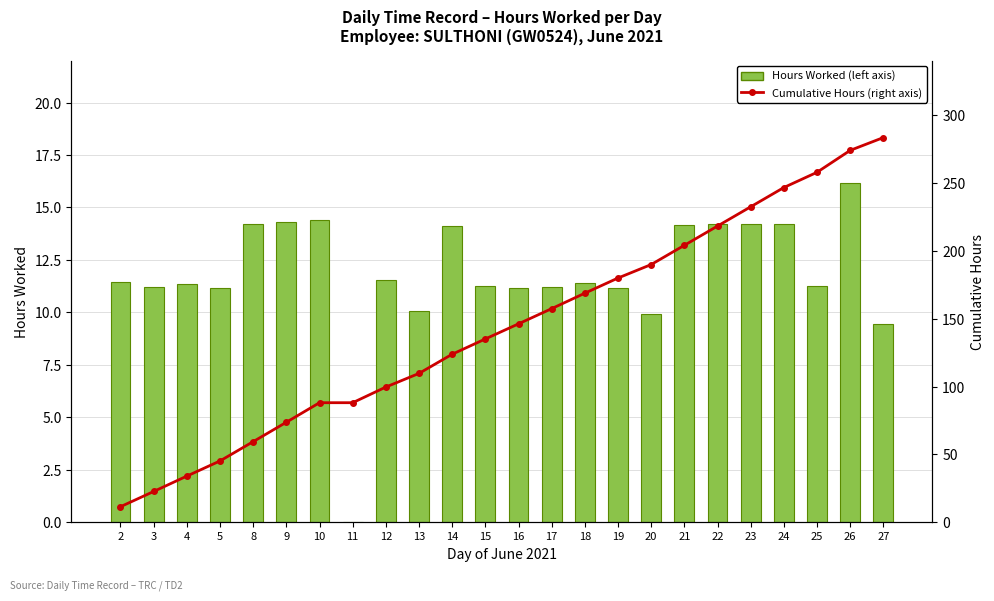

True or false: Cumulative Hours (right axis) has a value of 19.3 at 4.

False